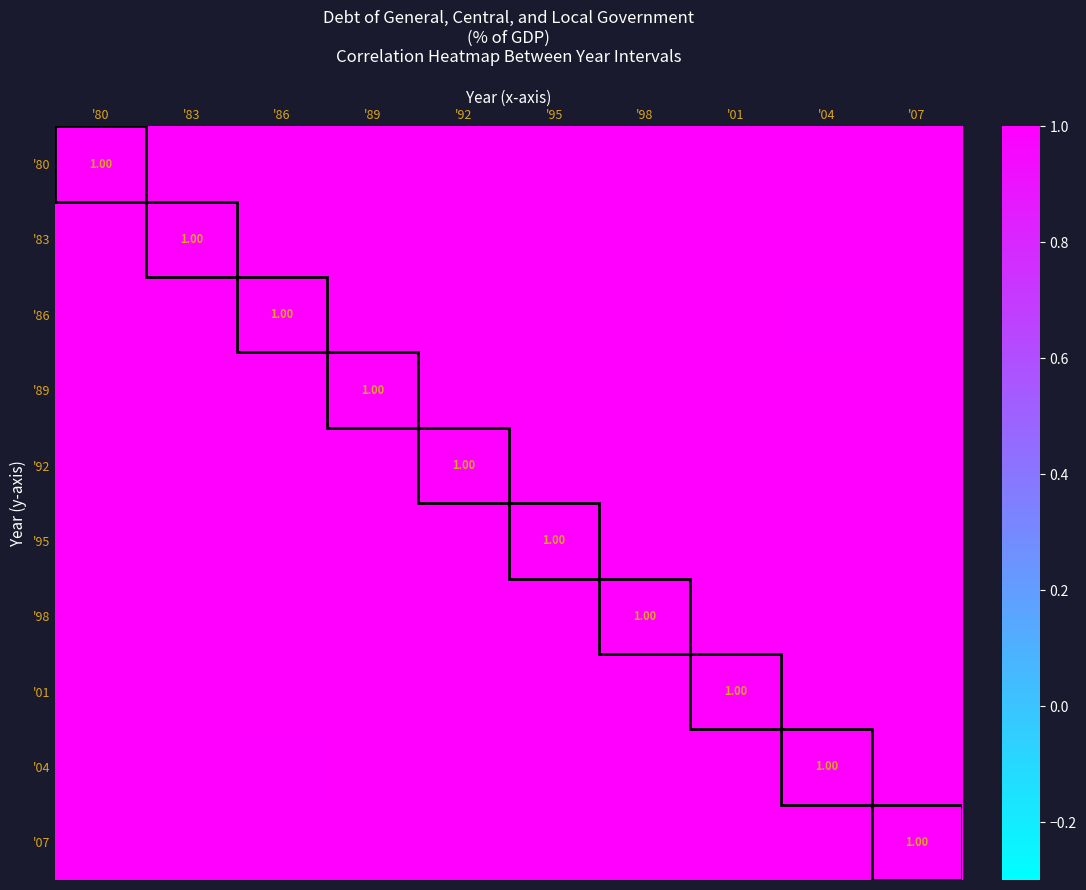

Which category has the lowest value across all series?

'04